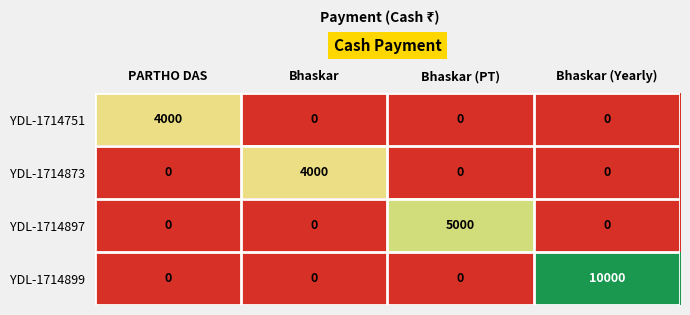

Which series has the widest spread of values?

YDL-1714899